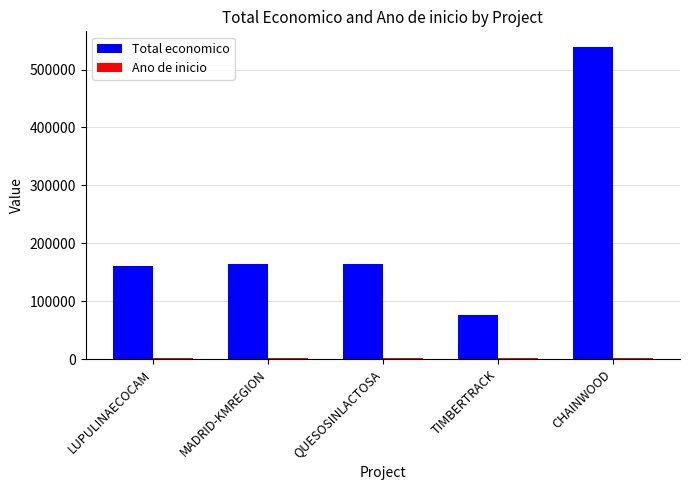

At which category does the chart reach its peak across all series?

CHAINWOOD